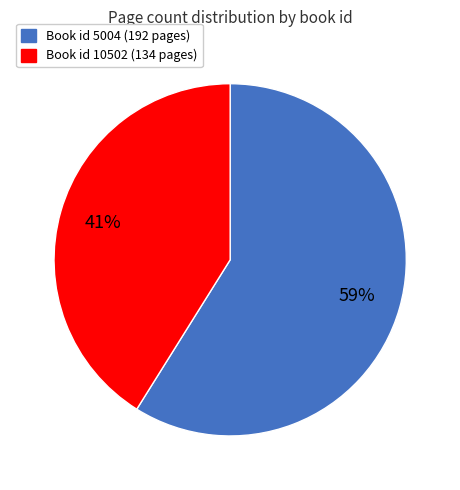

To the nearest percent, what is the difference between the largest and smallest slice percentages?

18%